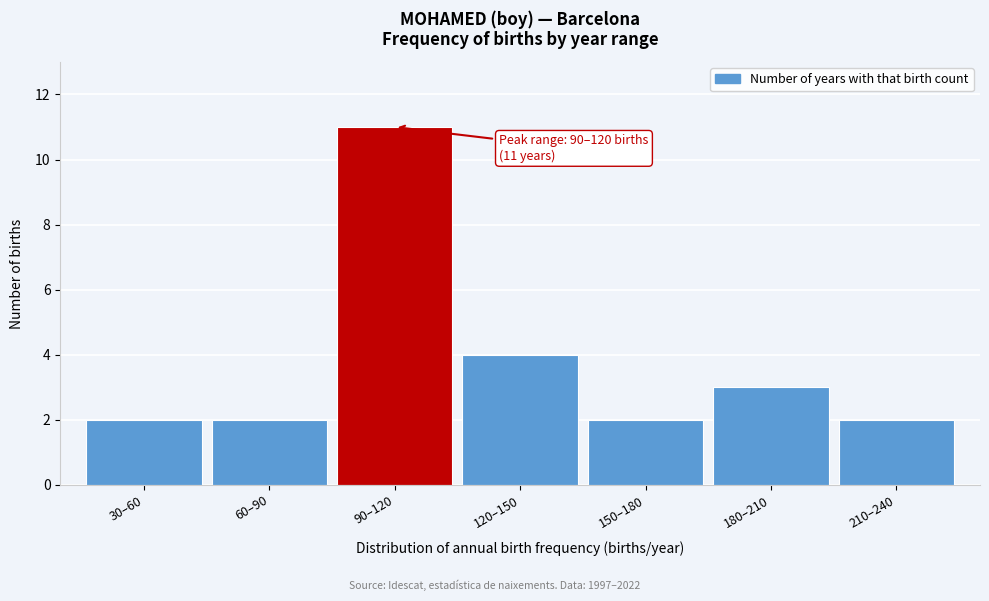

Reading left to right, what are all the values shown in this chart?

30–60=2	60–90=2	90–120=11	120–150=4	150–180=2	180–210=3	210–240=2